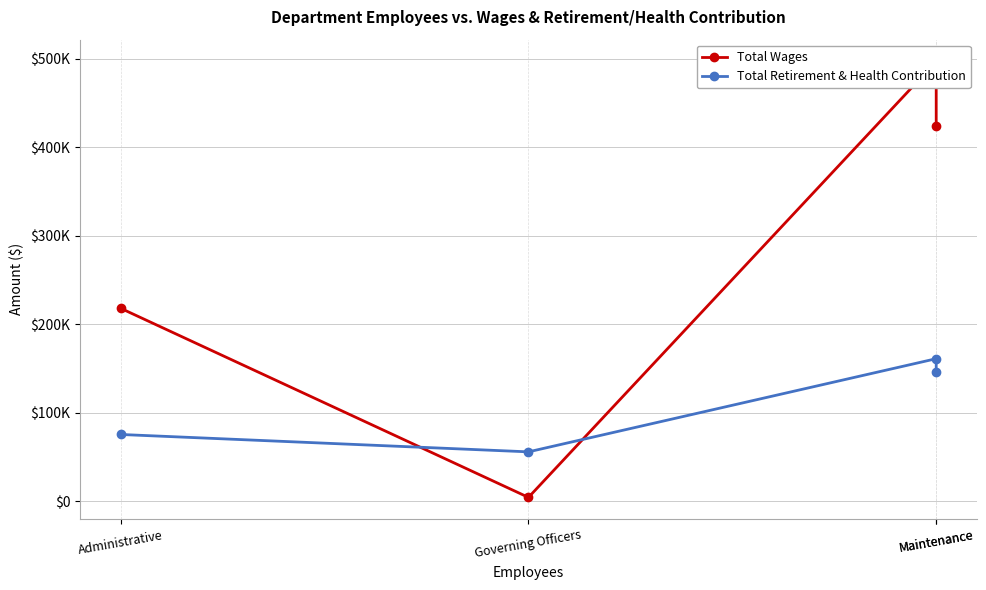

Is this an area chart (filled region under the line)?

No